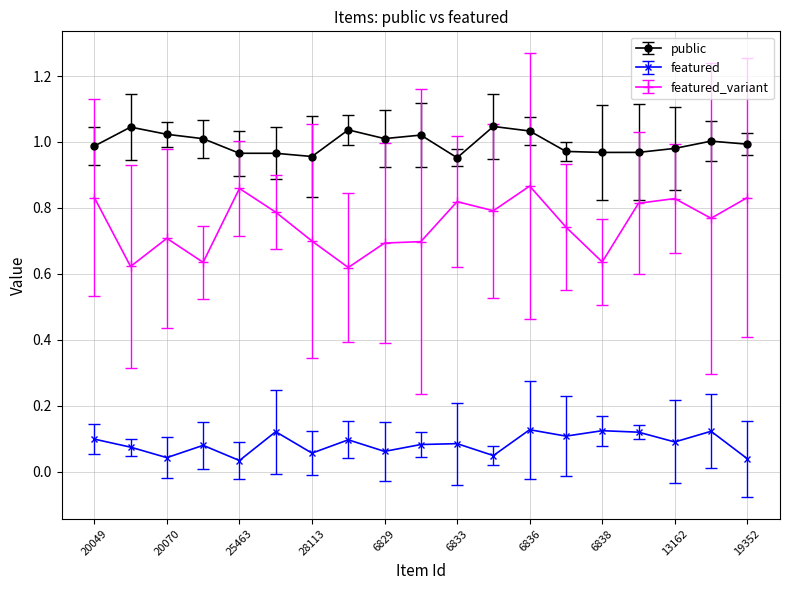

Rank the series by their average value, from highest to lowest.

public, featured_variant, featured